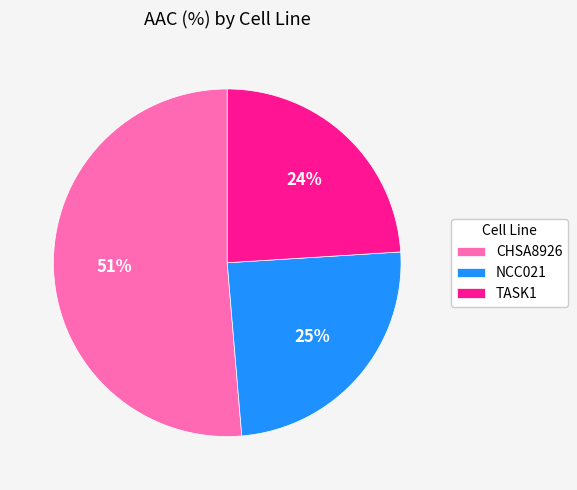

What percentage is the TASK1 slice, to the nearest percent?

24%